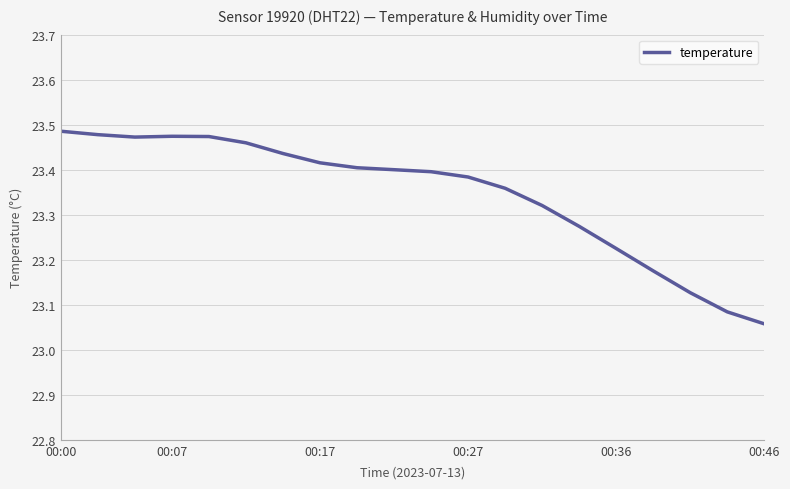

What is the sum of all values?

466.9